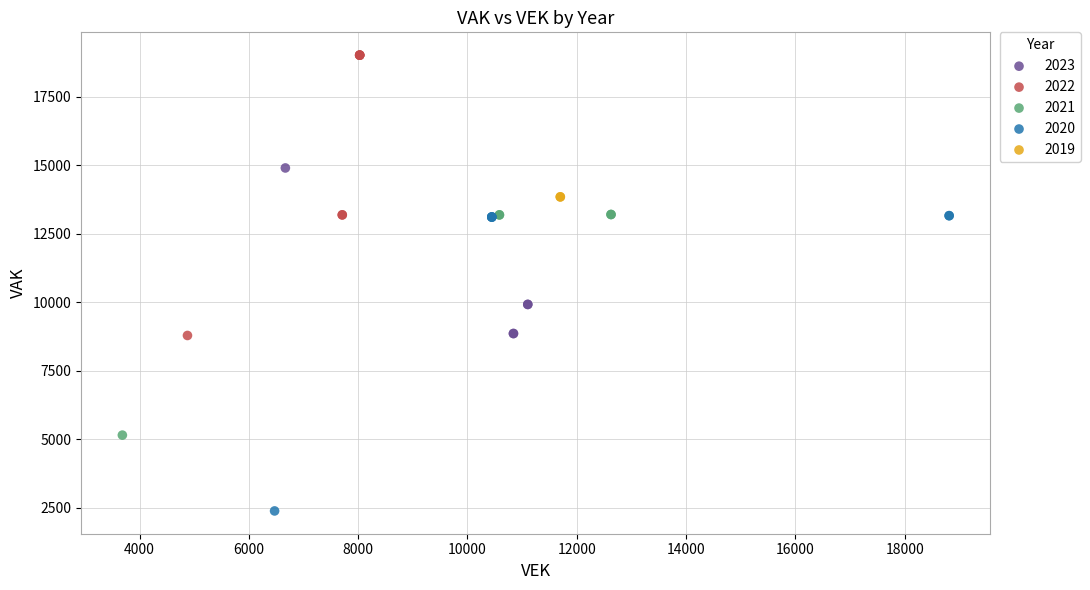

Which series reaches the maximum Y coordinate?

2022